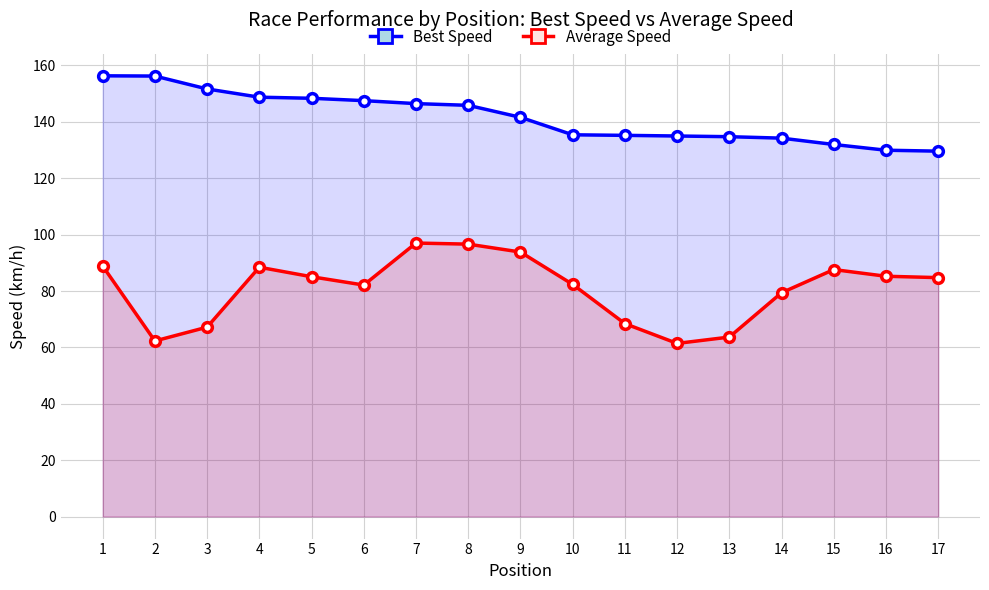

Between 4 and 6, which series saw the biggest shift?

Average Speed